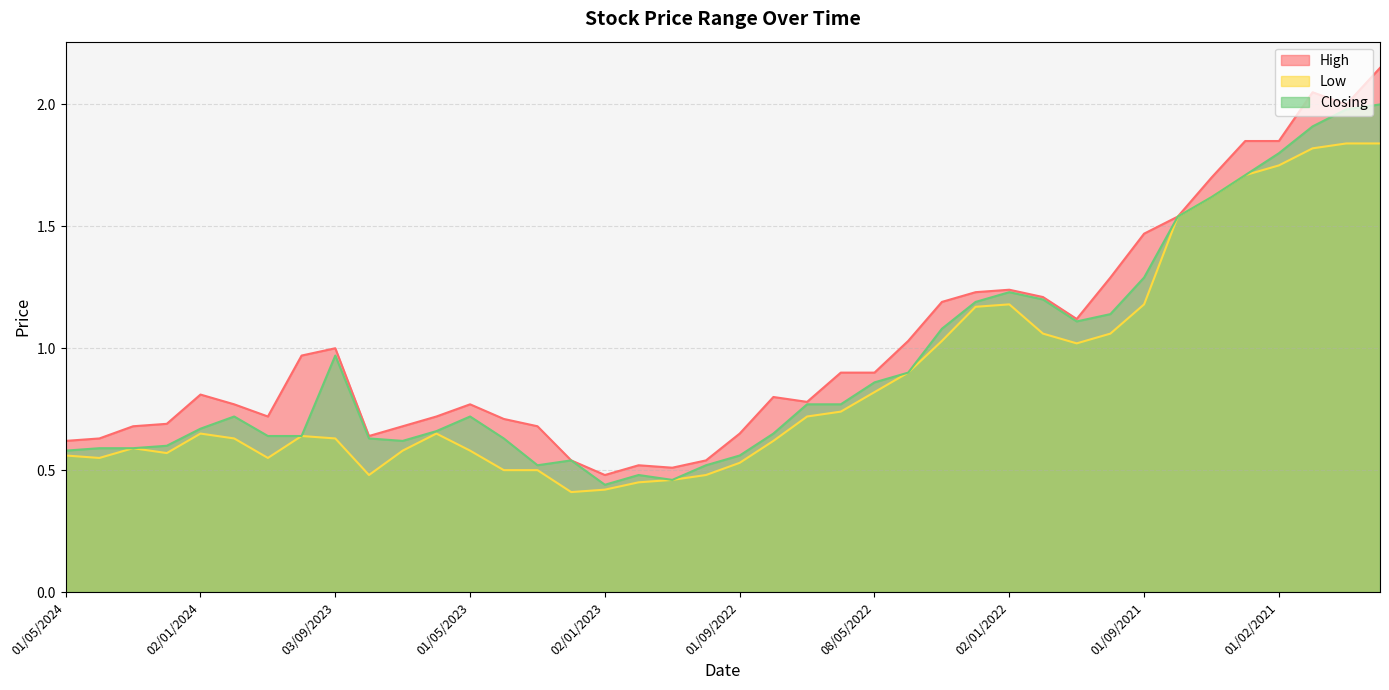

The value of Low at 01/03/2023 is 0.3. True or false?

False